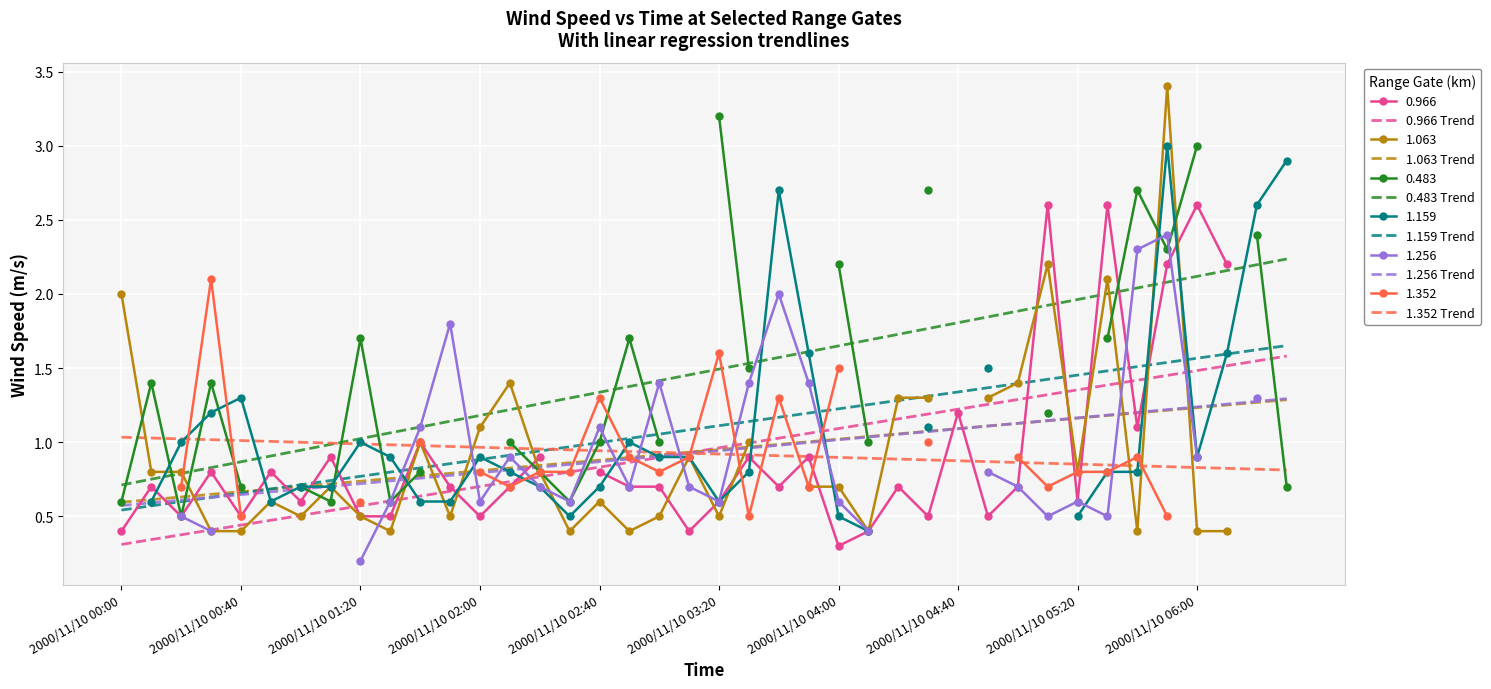

The value of 1.352 Trend at 2000/11/10 04:00 is 0.9. True or false?

True